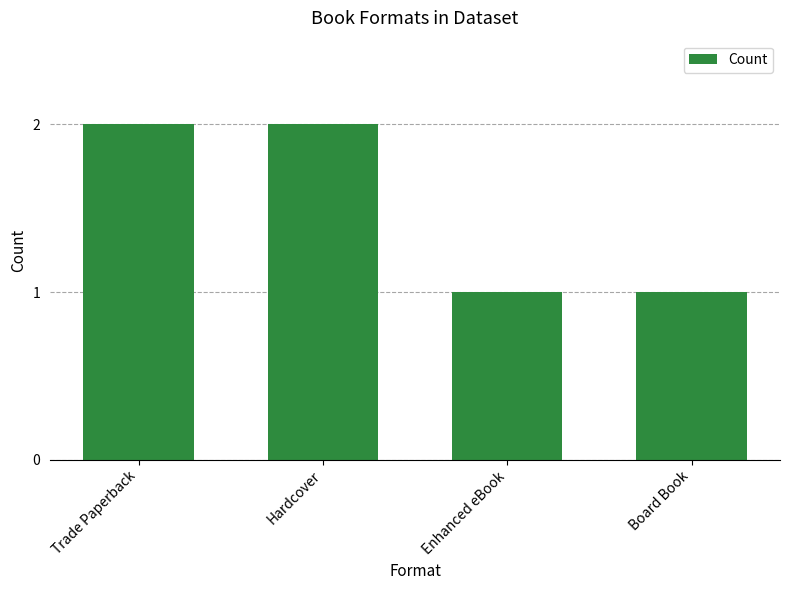

What is the sum of the values at Hardcover and Enhanced eBook?

3